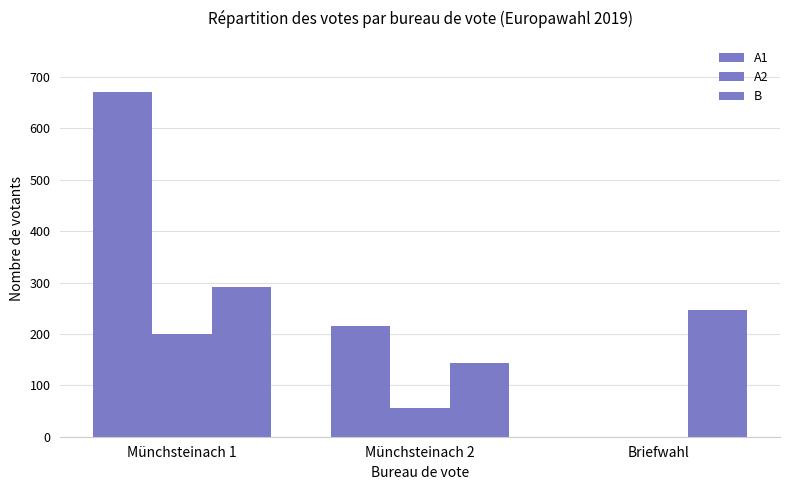

Which has a higher value, Münchsteinach 1 or Briefwahl?

Münchsteinach 1